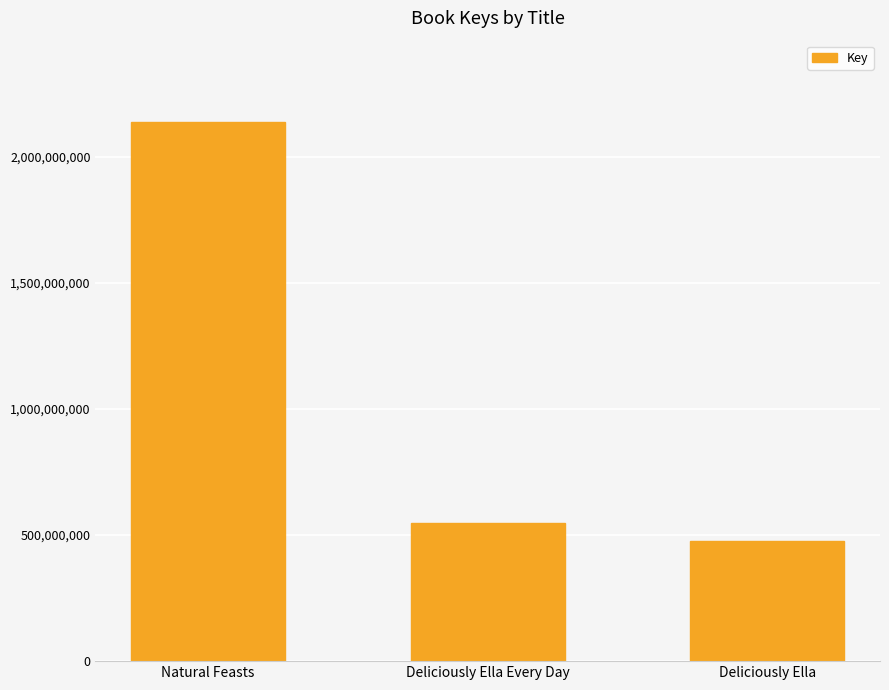

True or false: the data shows 549313332 at Deliciously Ella Every Day.

True